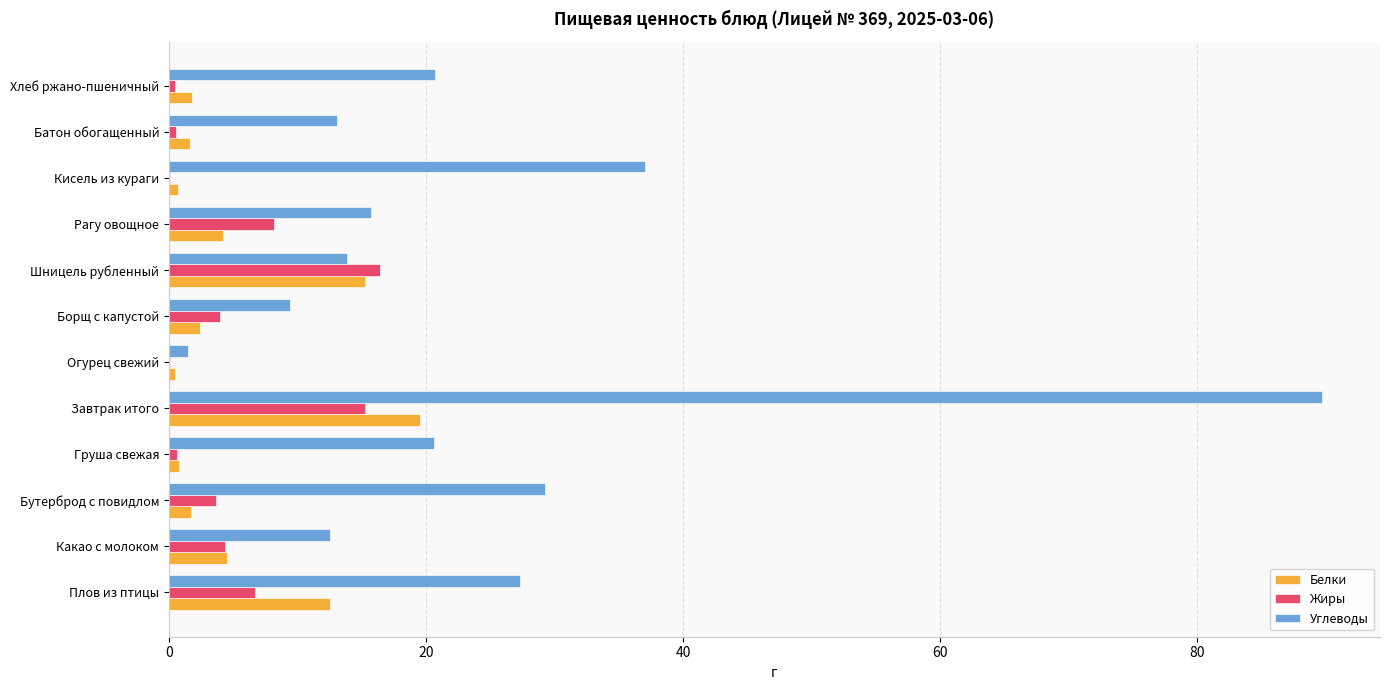

Between Груша свежая and Борщ с капустой, which series saw the biggest shift?

Углеводы